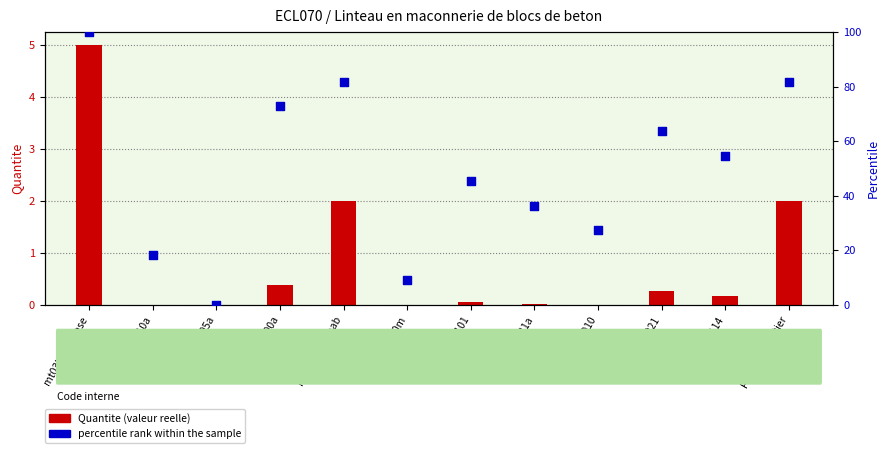

Which series contains the highest Y value?

percentile rank within the sample